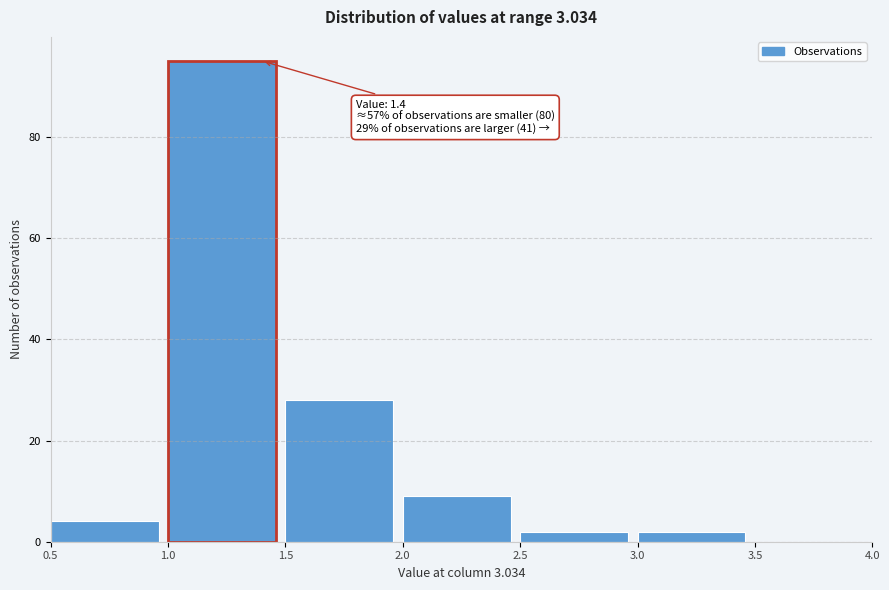

Over which range of the x-axis is the bar tallest?

1.0 to 1.5